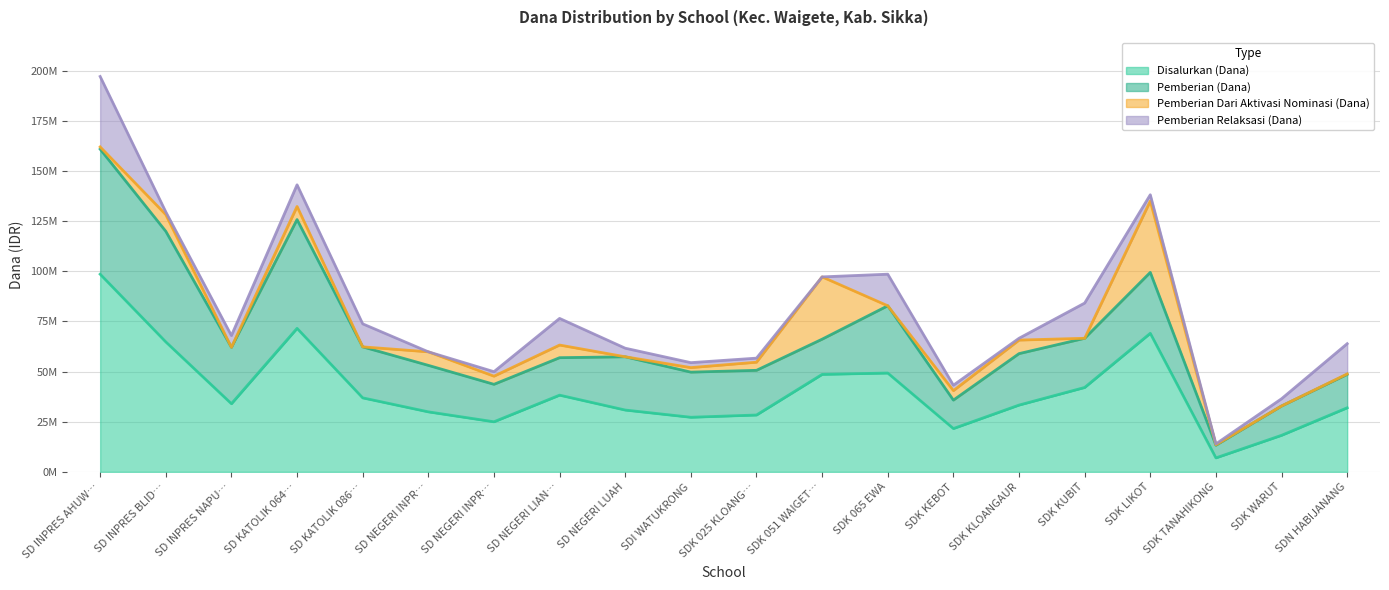

How many lines are shown in the chart?

4